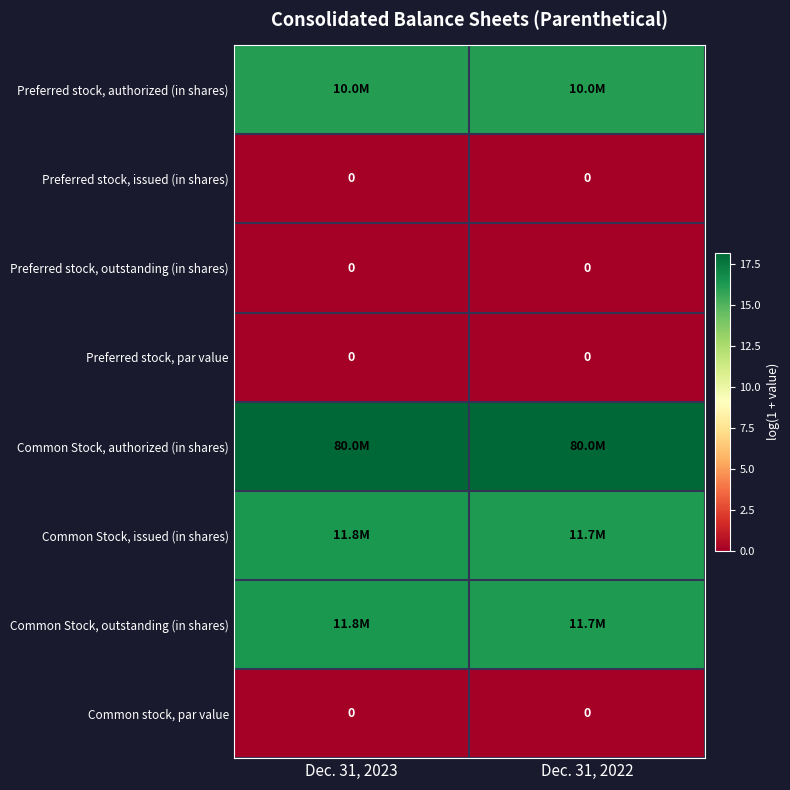

Which series has the widest spread of values?

Common Stock, issued (in shares)